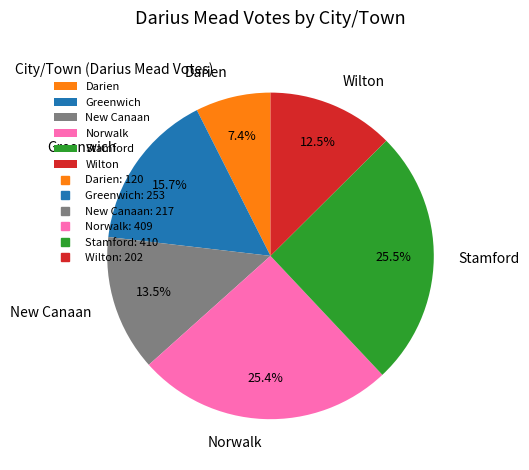

Combined, do Wilton and Greenwich account for over 50%?

No